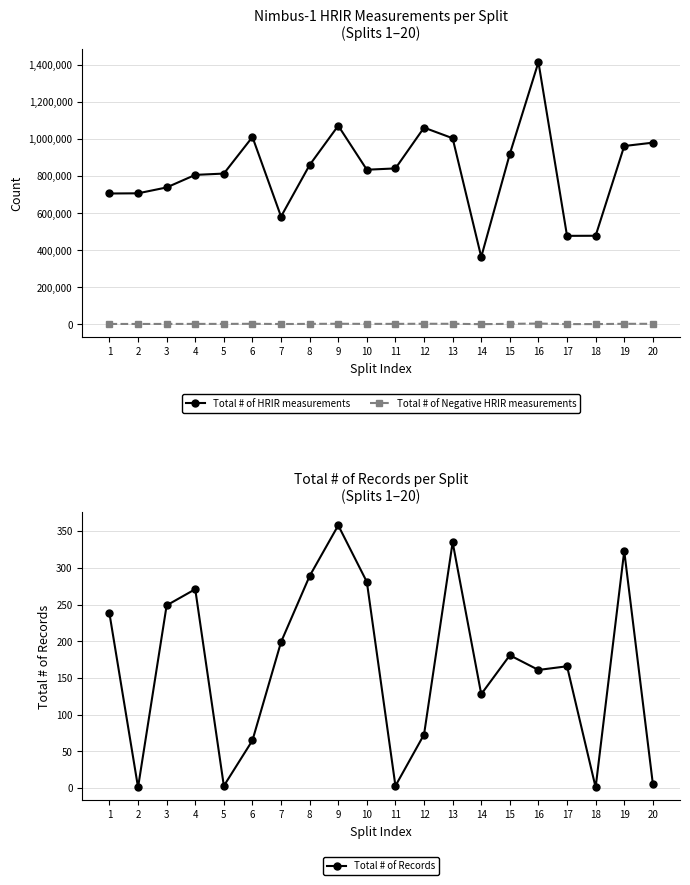

Which series changed the most between 9 and 17?

Total # of HRIR measurements